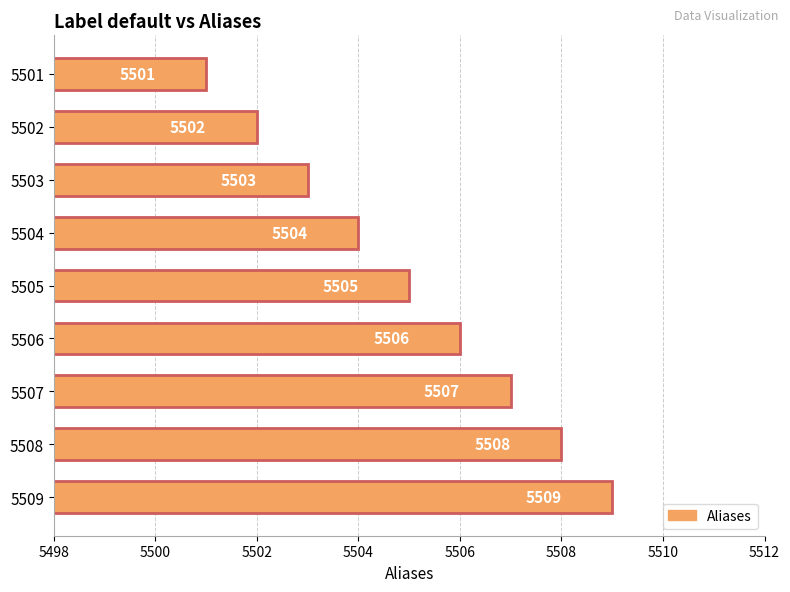

What is the ratio of the value at 5505 to the value at 5503?

1.0